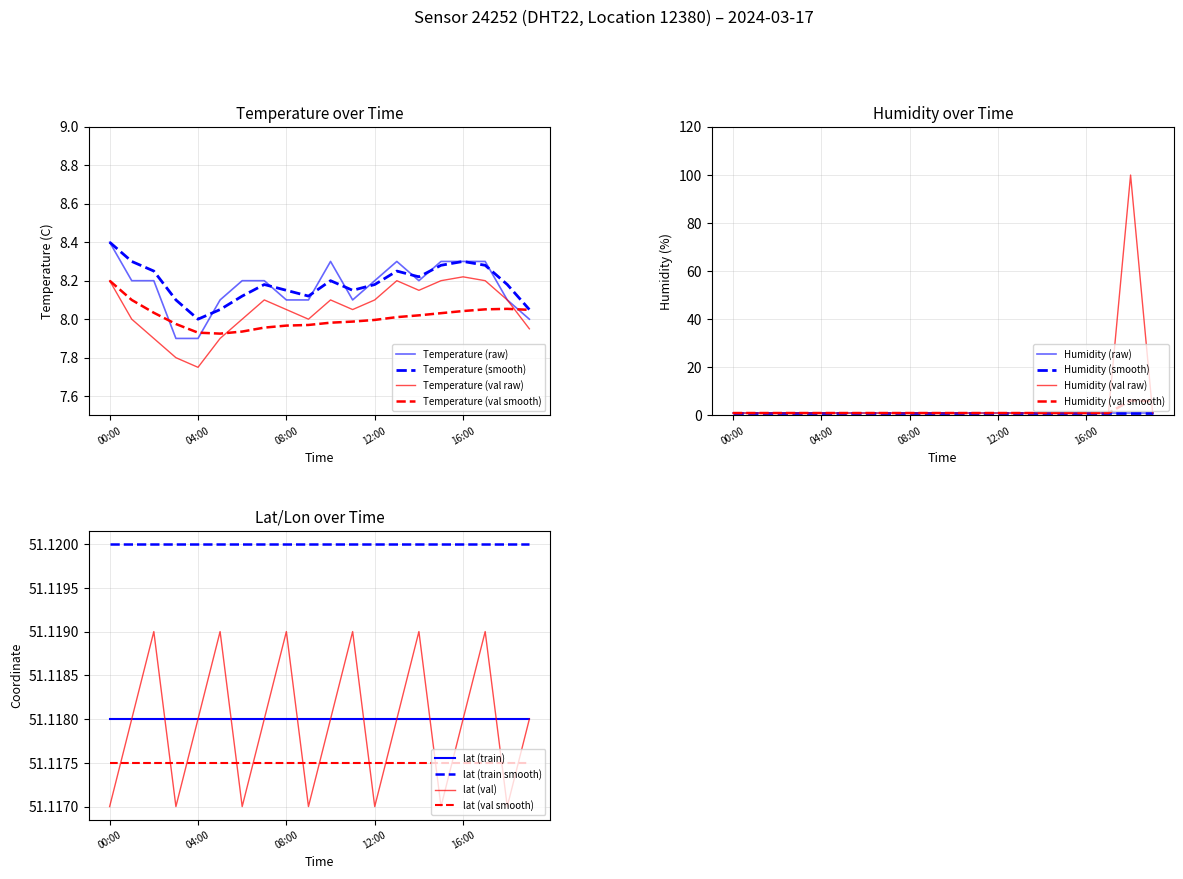

True or false: humidity and lat intersect in this chart.

False